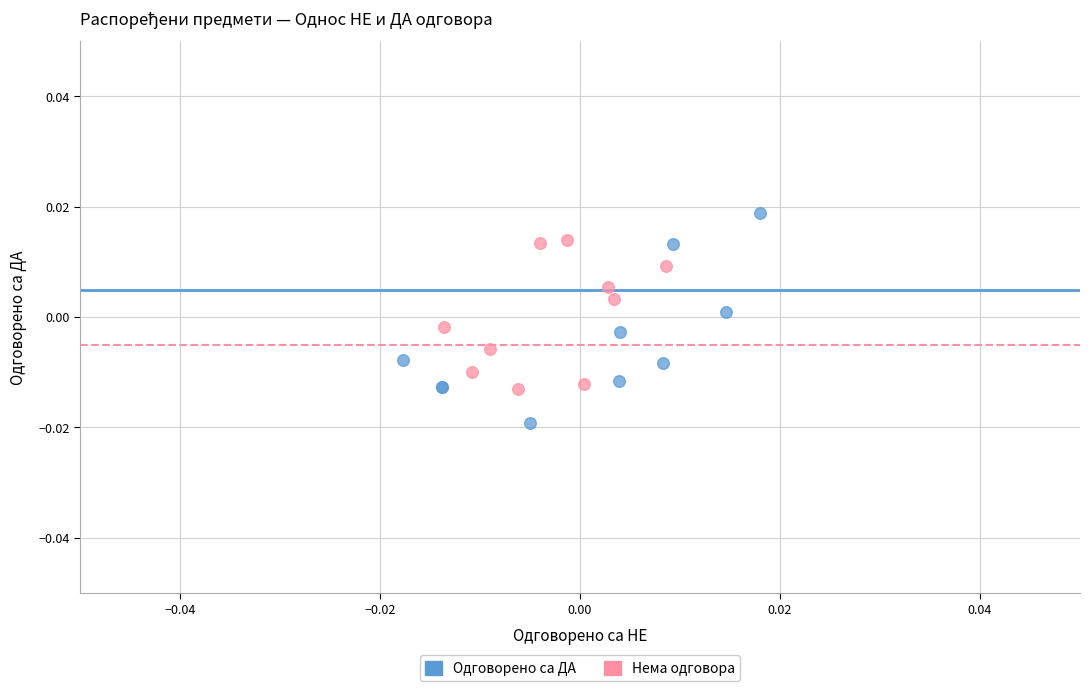

Which series reaches the minimum Y coordinate?

Одговорено са ДА